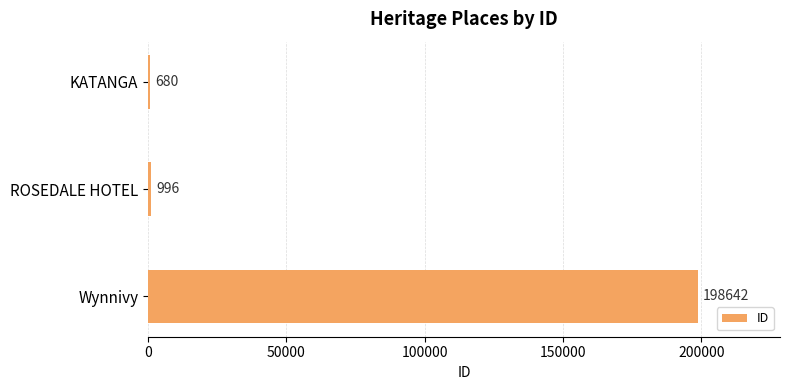

What is the sum of all values?

200318